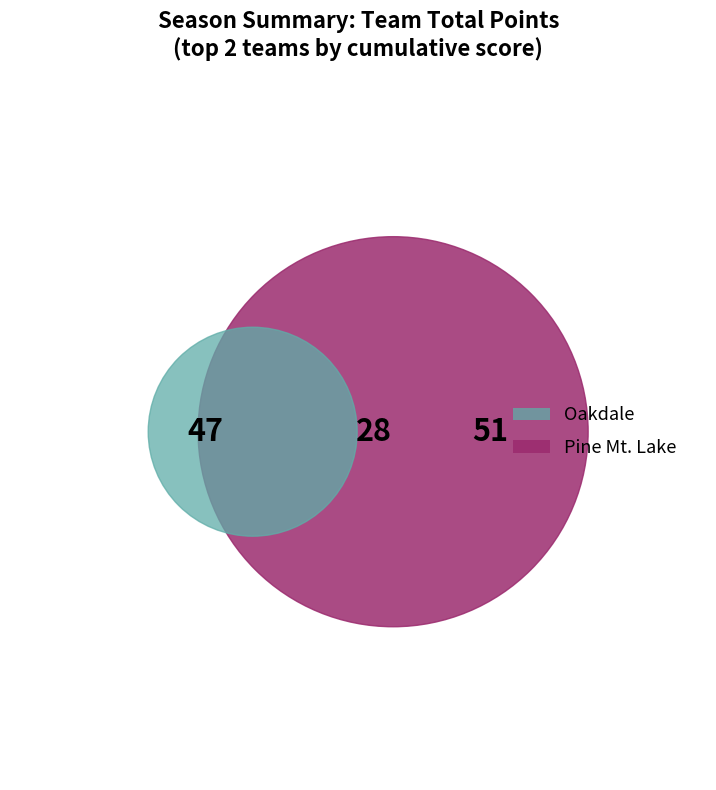

Does any single category account for the majority?

No